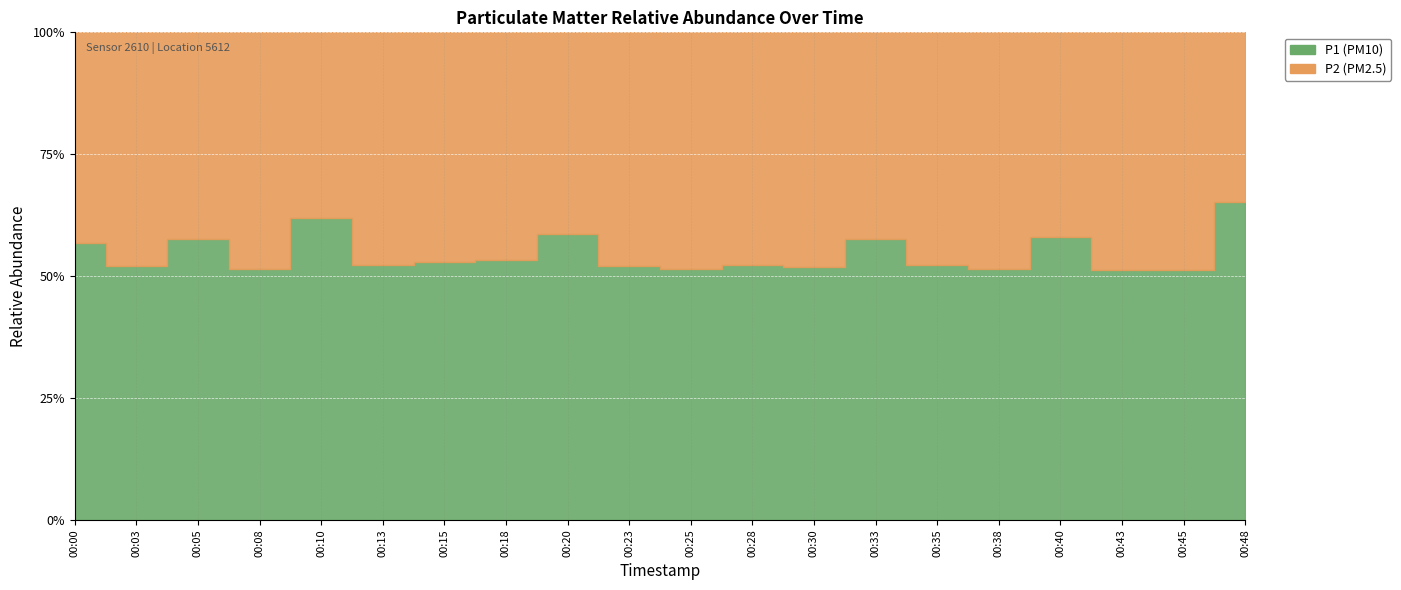

What is the value of the P1 point at the 8th from the left?

3.7